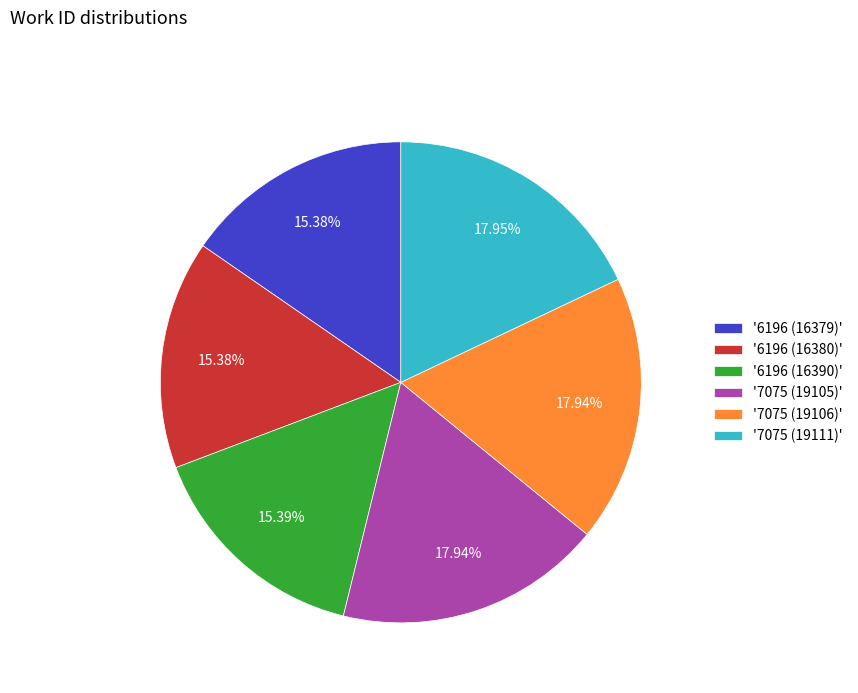

Approximately how many times larger is the value at '6196 (16380)' compared to '7075 (19106)'?

0.9